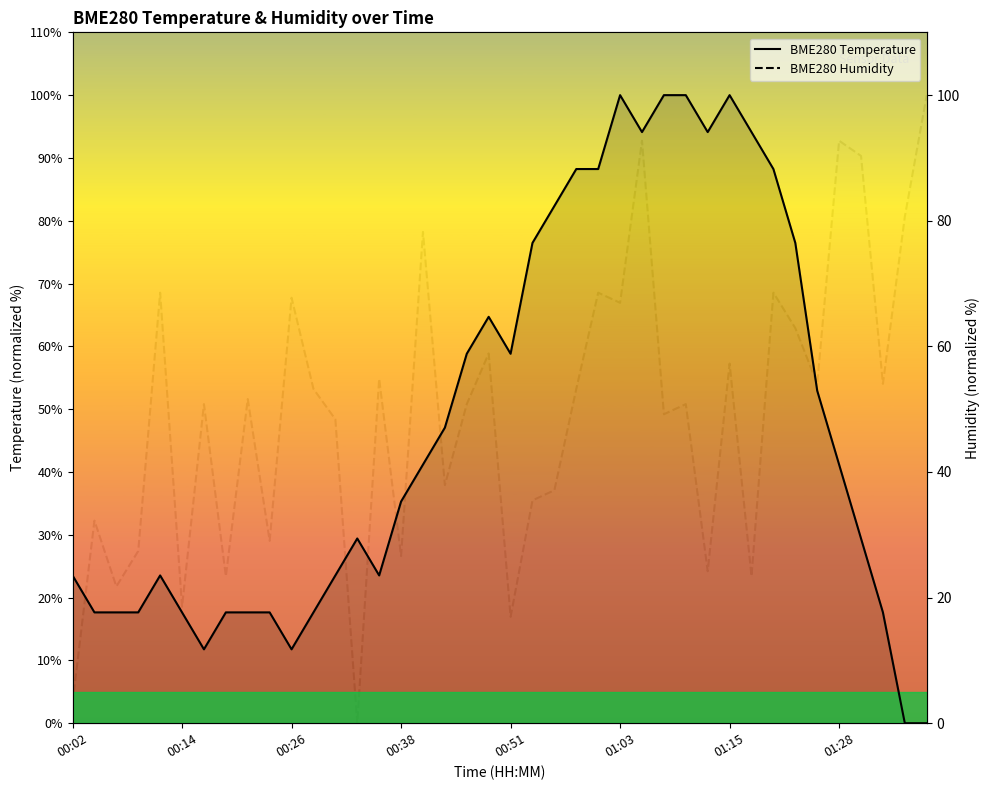

Reading right to left, list all the values displayed in this chart.

BME280 Temperature: 0.0	0.0	17.6	29.4	41.2	52.9	76.5	88.2	94.1	100.0	94.1	100.0	100.0	94.1	100.0	88.2	88.2	82.4	76.5	58.8	64.7	58.8	47.1	41.2	35.3	23.5	29.4	23.5	17.6	11.8	17.6	17.6	17.6	11.8	17.6	23.5	17.6	17.6	17.6	23.5
BME280 Humidity: 100.0	80.6	54.0	90.3	92.7	54.0	62.9	68.5	23.4	57.3	24.2	50.8	49.2	92.7	66.9	68.5	53.2	37.1	35.5	16.9	58.9	50.8	37.9	78.2	26.6	54.8	0.0	48.4	53.2	67.7	29.0	51.6	23.4	50.8	18.5	68.5	27.4	21.8	32.3	3.2